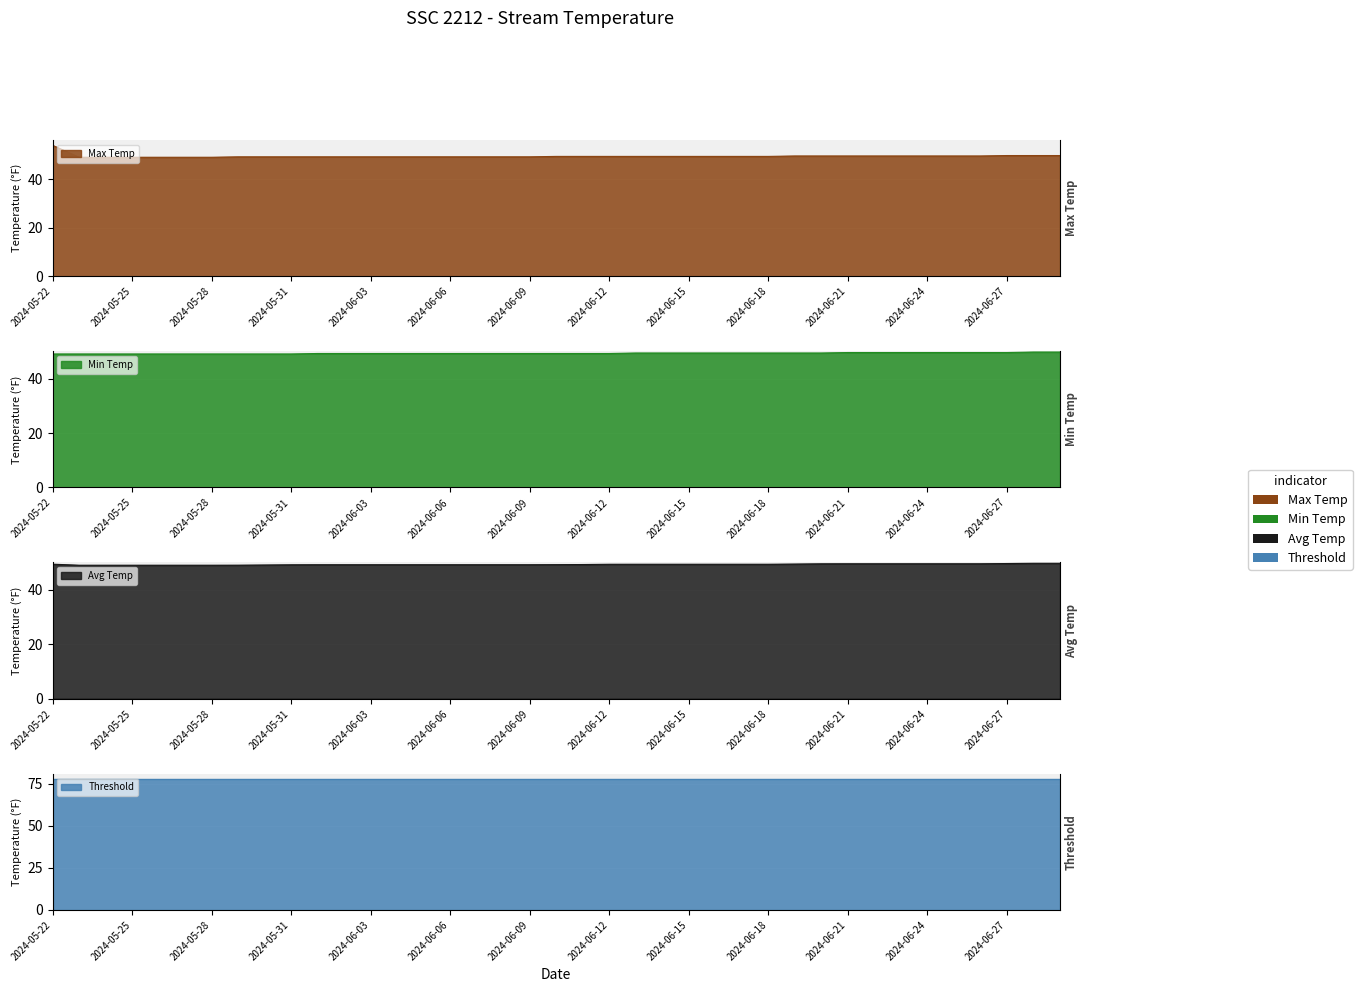

True or false: Min Temp and Max Temp intersect in this chart.

False